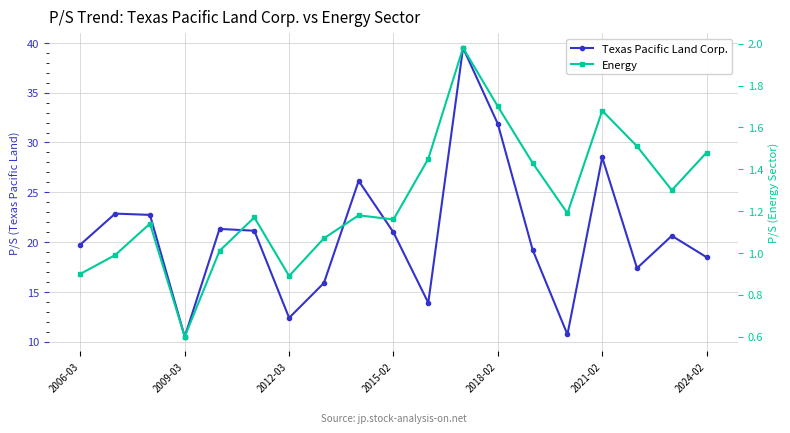

True or false: Energy has more than 0 interior local peaks.

True